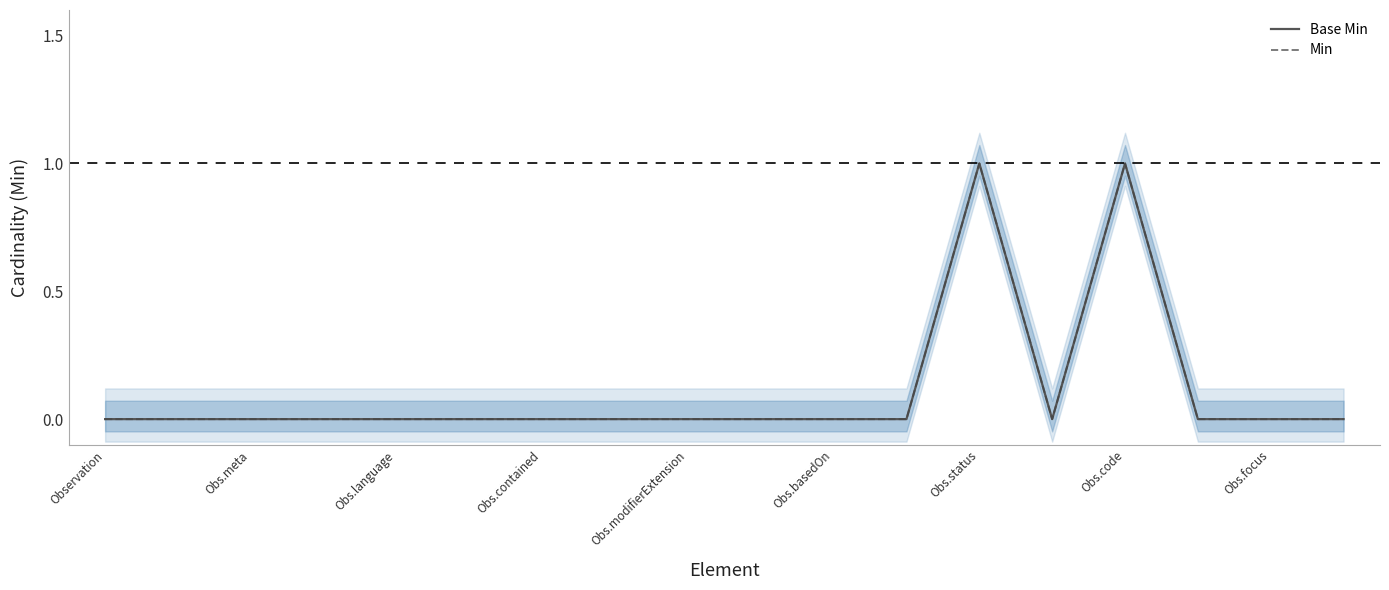

What are all the series names shown in the legend?

Base Min, Min